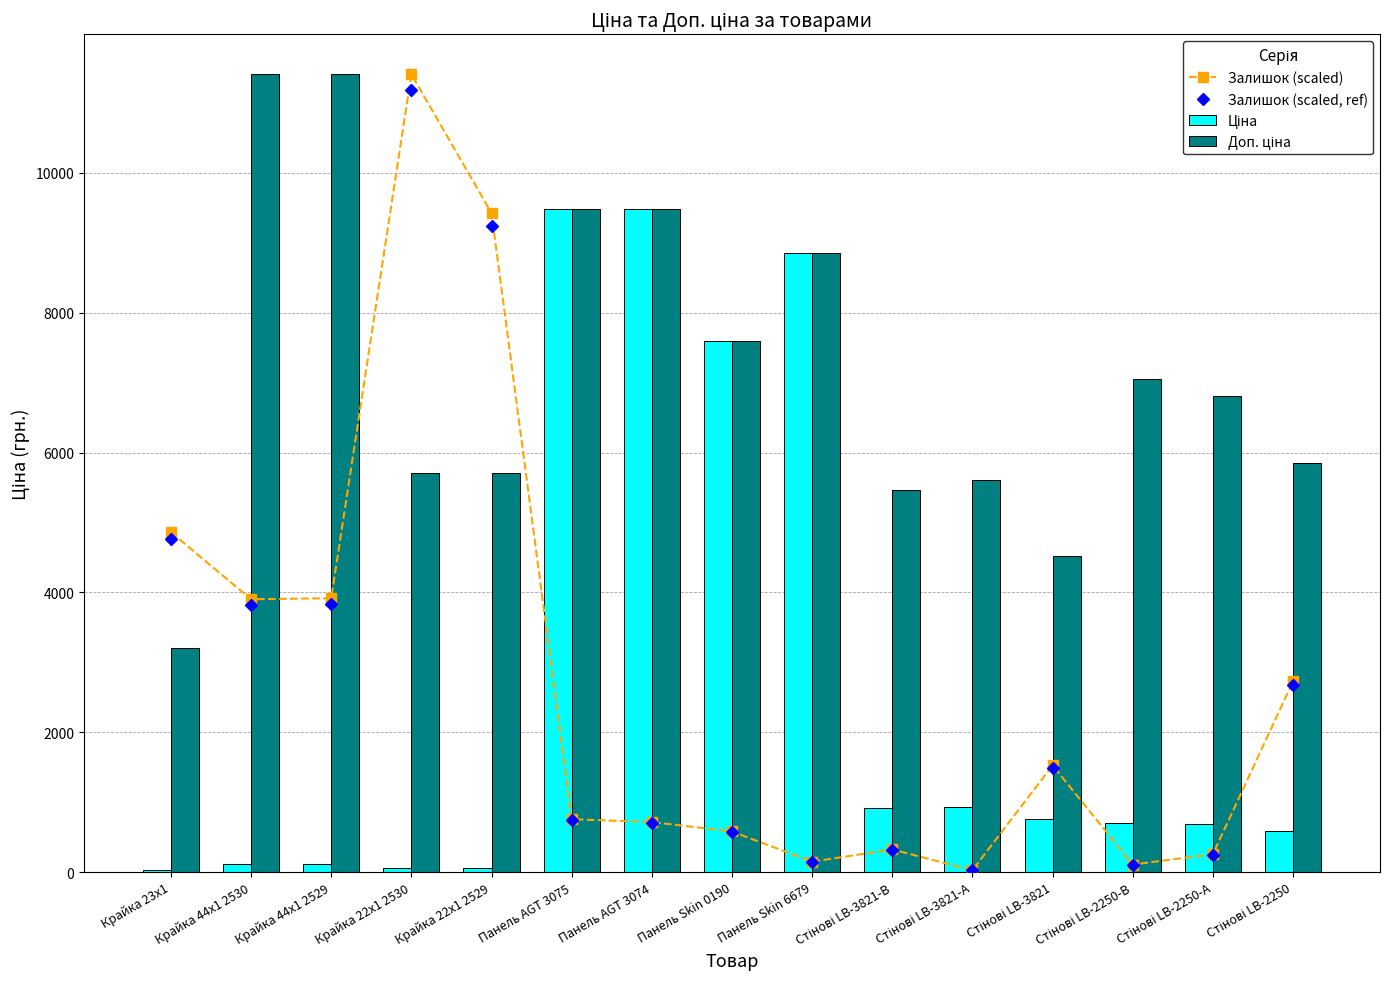

Reading left to right, transcribe all the data shown in this chart.

Залишок (scaled): Крайка 23x1=4861.1	Крайка 44x1 2530=3902.4	Крайка 44x1 2529=3915.9	Крайка 22x1 2530=11410.0	Крайка 22x1 2529=9425.1	Панель AGT 3075=756.2	Панель AGT 3074=715.7	Панель Skin 0190=580.6	Панель Skin 6679=148.5	Стінові LB-3821-В=324.1	Стінові LB-3821-А=27.0	Стінові LB-3821=1525.8	Стінові LB-2250-В=108.0	Стінові LB-2250-А=256.6	Стінові LB-2250=2727.6
Залишок (scaled, ref): Крайка 23x1=4763.8	Крайка 44x1 2530=3824.3	Крайка 44x1 2529=3837.5	Крайка 22x1 2530=11181.8	Крайка 22x1 2529=9236.6	Панель AGT 3075=741.0	Панель AGT 3074=701.3	Панель Skin 0190=569.0	Панель Skin 6679=145.6	Стінові LB-3821-В=317.6	Стінові LB-3821-А=26.5	Стінові LB-3821=1495.3	Стінові LB-2250-В=105.9	Стінові LB-2250-А=251.4	Стінові LB-2250=2673.0
Ціна: Крайка 23x1=32.0	Крайка 44x1 2530=114.1	Крайка 44x1 2529=114.1	Крайка 22x1 2530=57.0	Крайка 22x1 2529=57.0	Панель AGT 3075=9480.1	Панель AGT 3074=9480.1	Панель Skin 0190=7596.5	Панель Skin 6679=8856.7	Стінові LB-3821-В=910.4	Стінові LB-3821-А=934.5	Стінові LB-3821=752.2	Стінові LB-2250-В=705.1	Стінові LB-2250-А=681.0	Стінові LB-2250=584.4
Доп. ціна: Крайка 23x1=3205.0	Крайка 44x1 2530=11410.0	Крайка 44x1 2529=11410.0	Крайка 22x1 2530=5705.0	Крайка 22x1 2529=5705.0	Панель AGT 3075=9480.1	Панель AGT 3074=9480.1	Панель Skin 0190=7596.5	Панель Skin 6679=8856.7	Стінові LB-3821-В=5462.3	Стінові LB-3821-А=5607.2	Стінові LB-3821=4513.3	Стінові LB-2250-В=7051.3	Стінові LB-2250-А=6809.8	Стінові LB-2250=5843.9